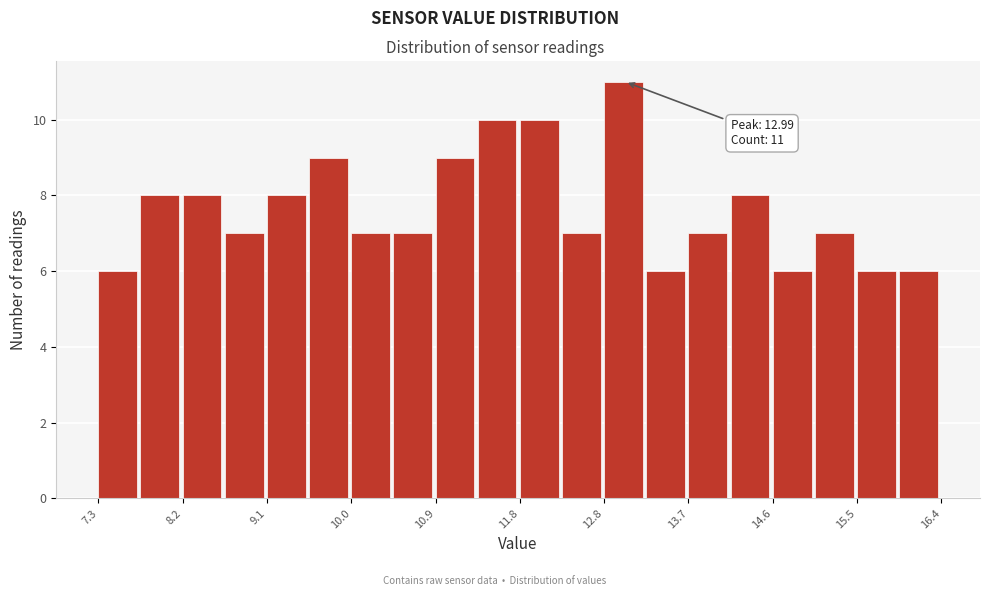

Over which range of the x-axis is the bar tallest?

12.8 to 13.2